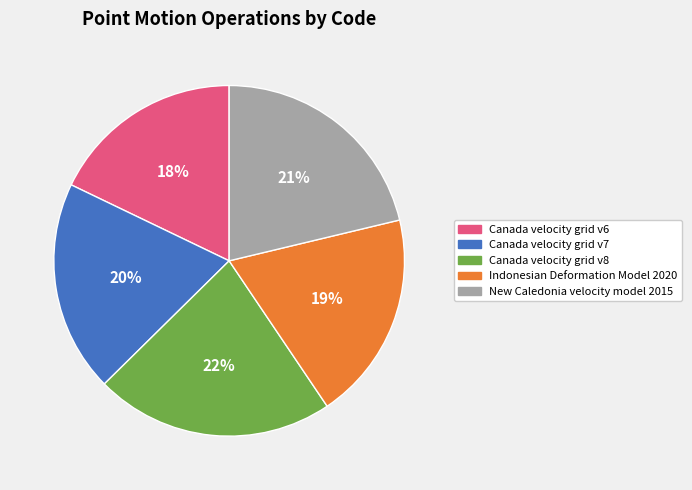

Does Canada velocity grid v7 represent more than half of the total?

No